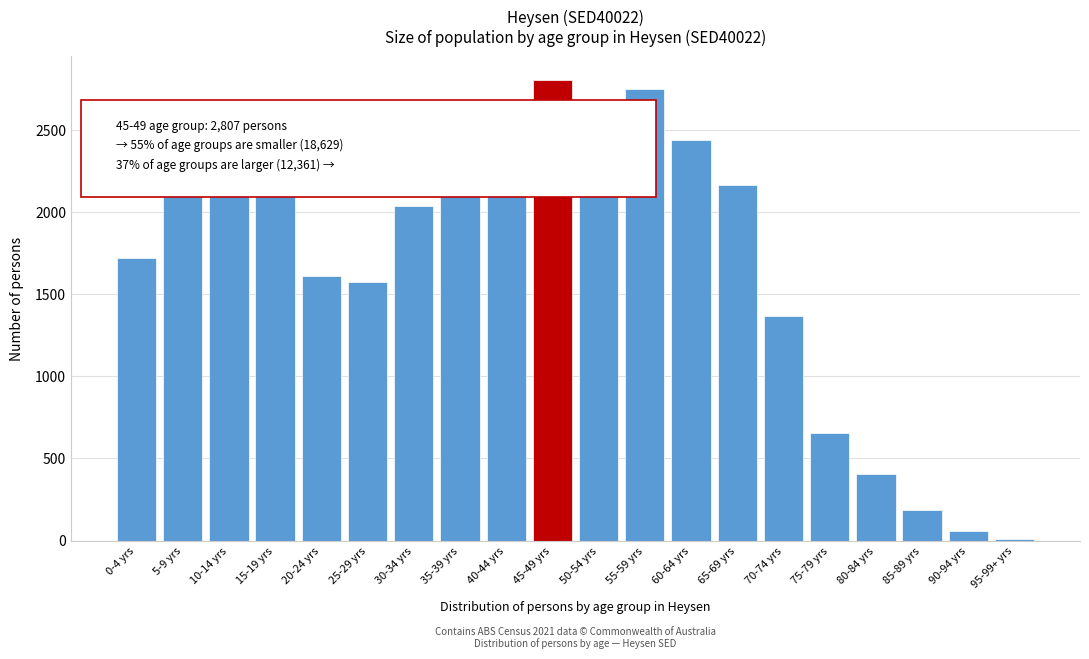

What is the label of the 16th bar from the right?

20-24 yrs